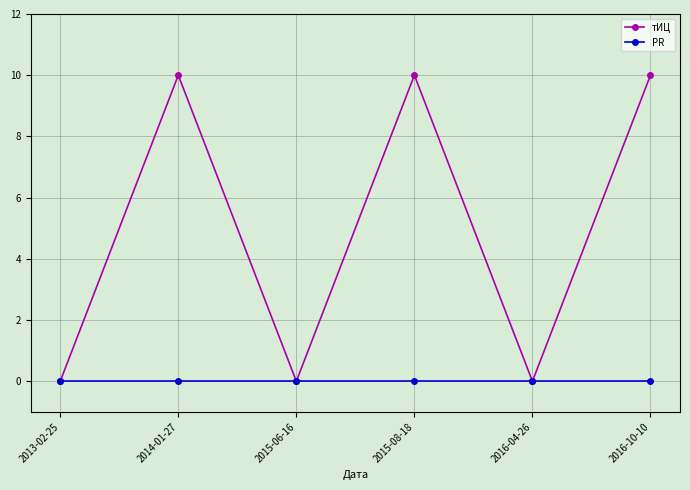

Rank the series by their average value, from lowest to highest.

PR, тИЦ